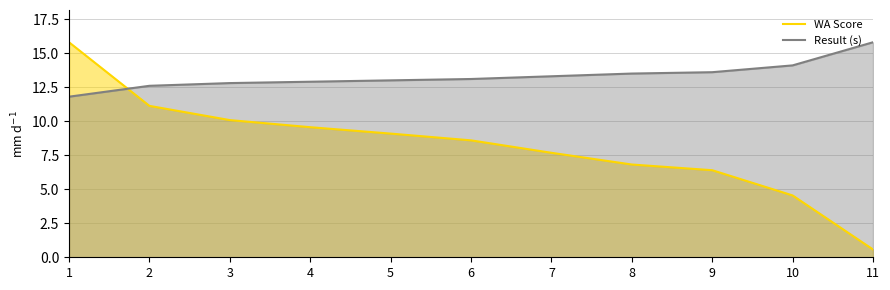

What is the total value across all series at 1?

27.6